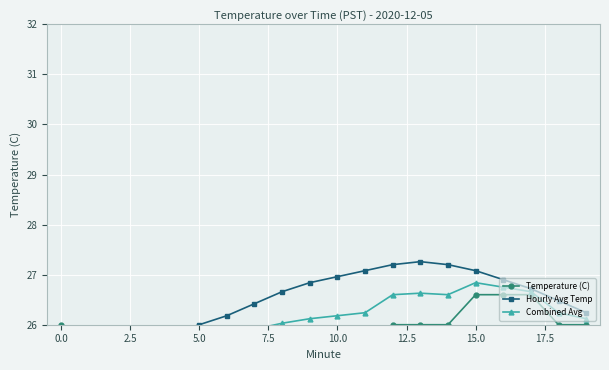

What is the value of the Combined Avg point at the 11th from the left?

26.2